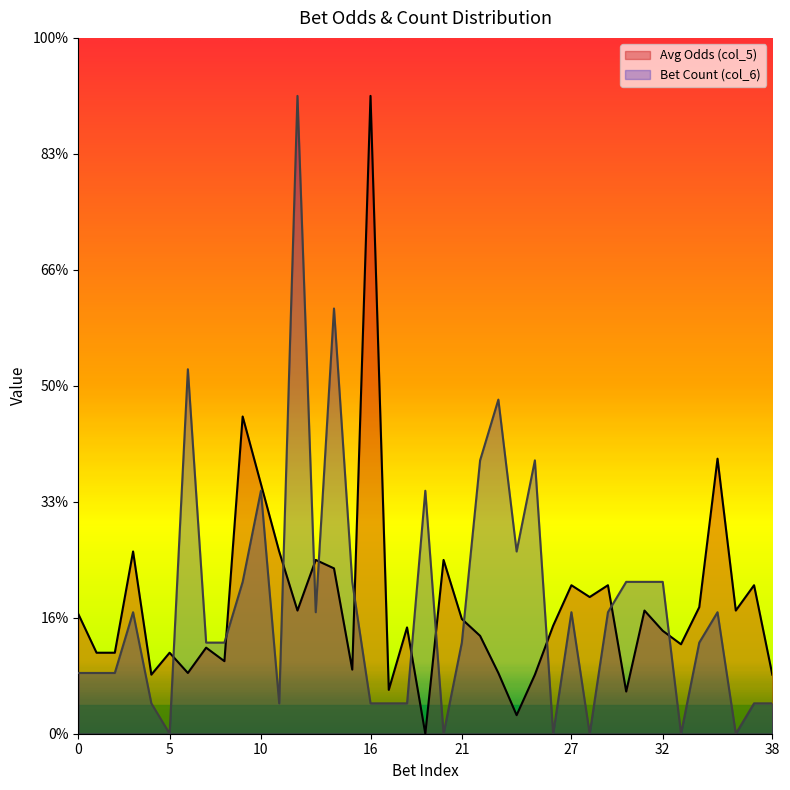

Rank the series at 24 from lowest to highest value.

Avg Odds (col_5), Bet Count (col_6)